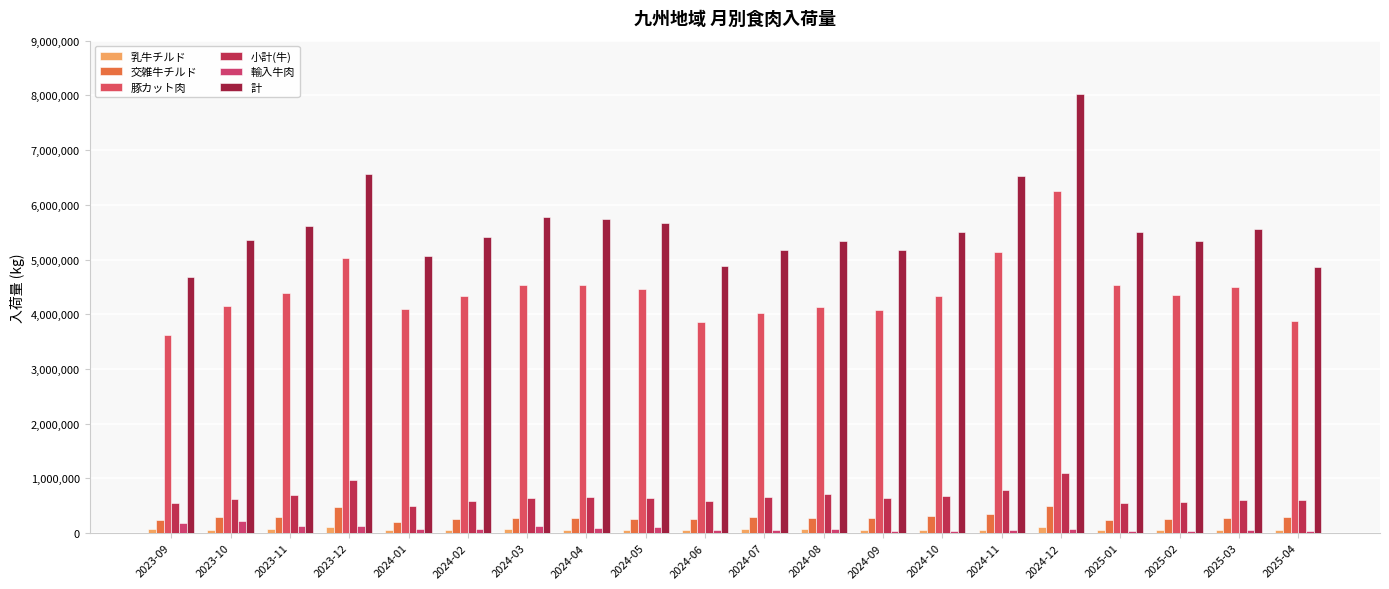

What is the value of the 計 bar at the 5th from the left?

5059765